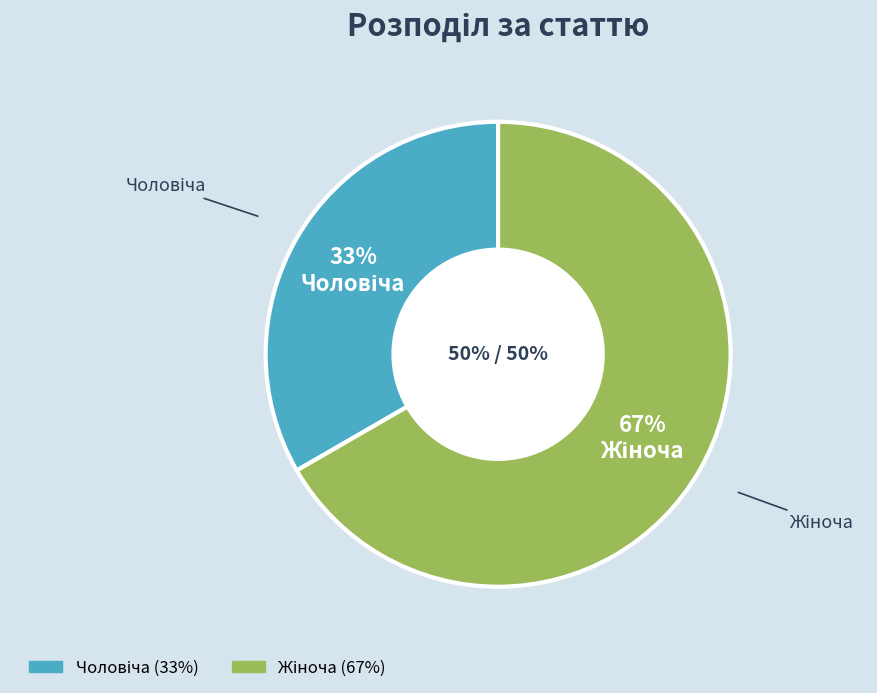

Combined, what portion of the pie is Чоловіча and Жіноча?

100.0%